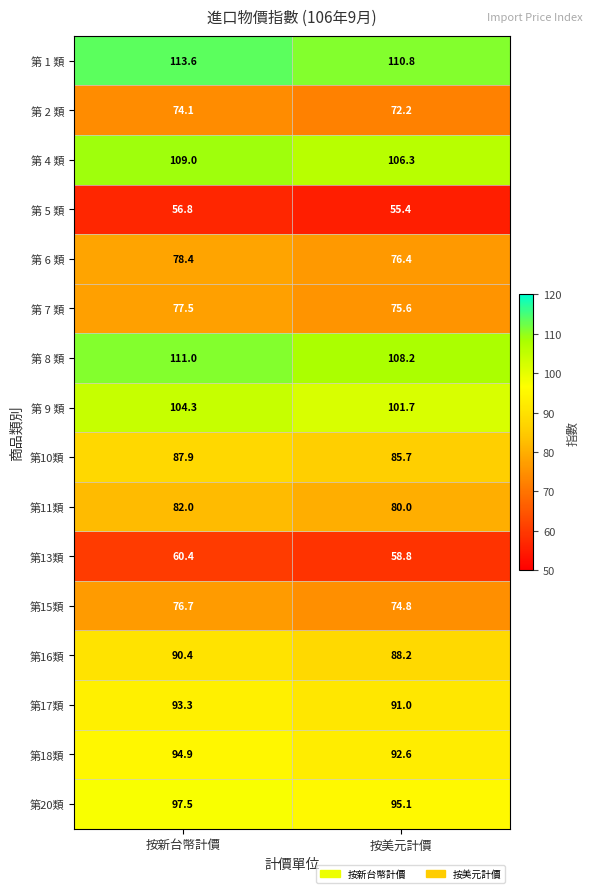

List the series in order of their peak value, lowest first.

第 5 類, 第13類, 第 2 類, 第15類, 第 7 類, 第 6 類, 第11類, 第10類, 第16類, 第17類, 第18類, 第20類, 第 9 類, 第 4 類, 第 8 類, 第 1 類